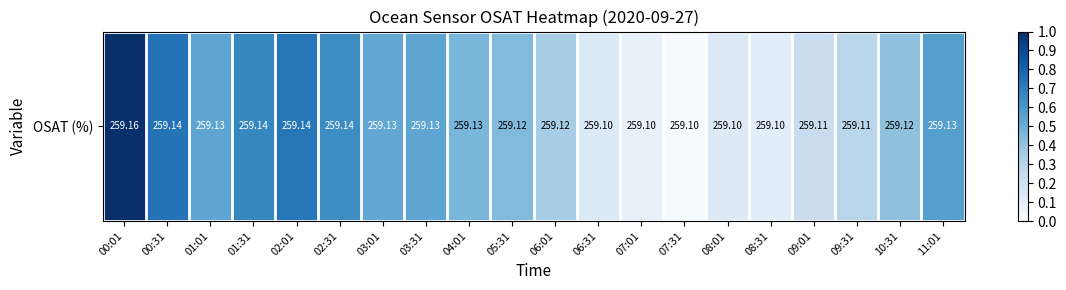

Rank the categories by value from lowest to highest.

07:31, 07:01, 08:31, 08:01, 06:31, 09:01, 09:31, 06:01, 10:31, 05:31, 04:01, 03:01, 03:31, 01:01, 11:01, 02:31, 01:31, 02:01, 00:31, 00:01